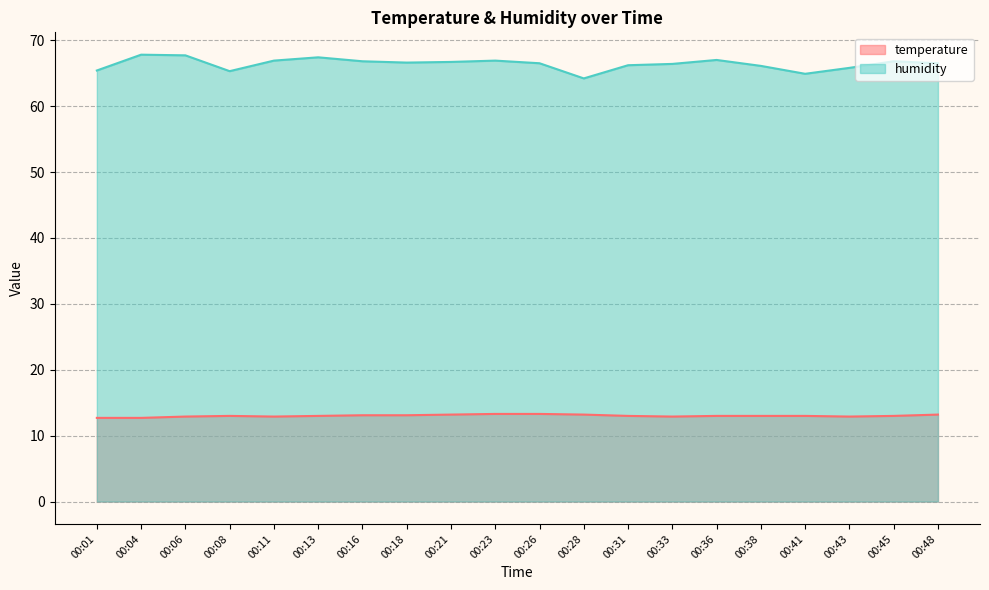

Count the temperature values in the range 12 to 13.

13